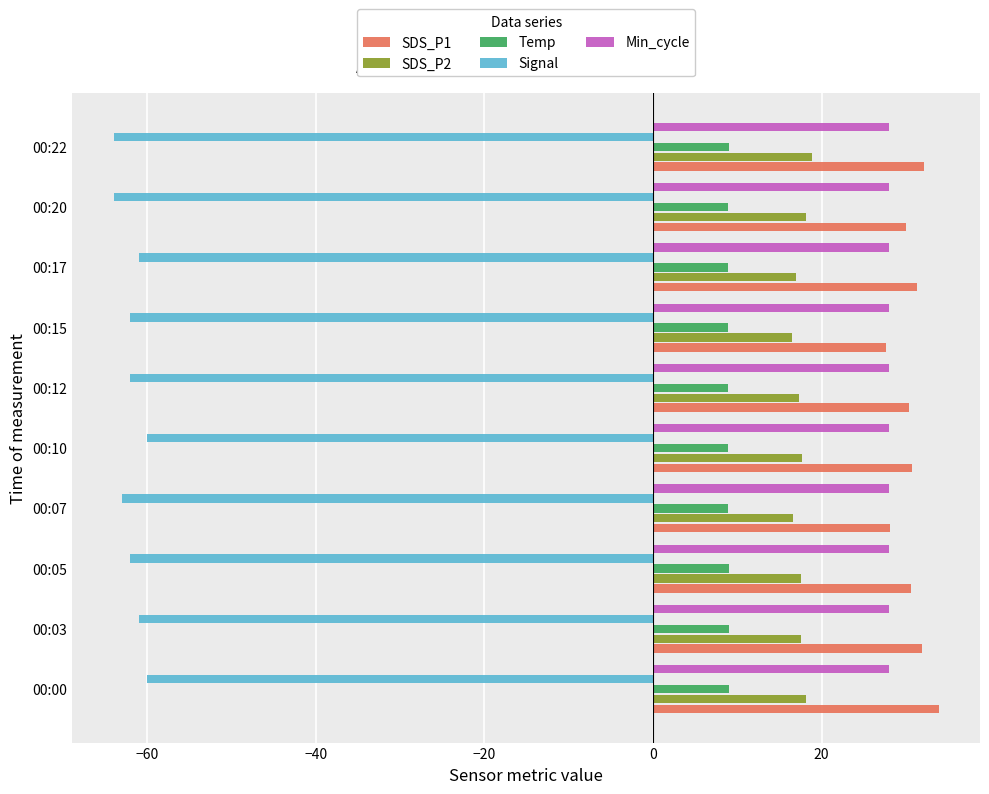

The value of Temp at 00:22 is 9.0. True or false?

True